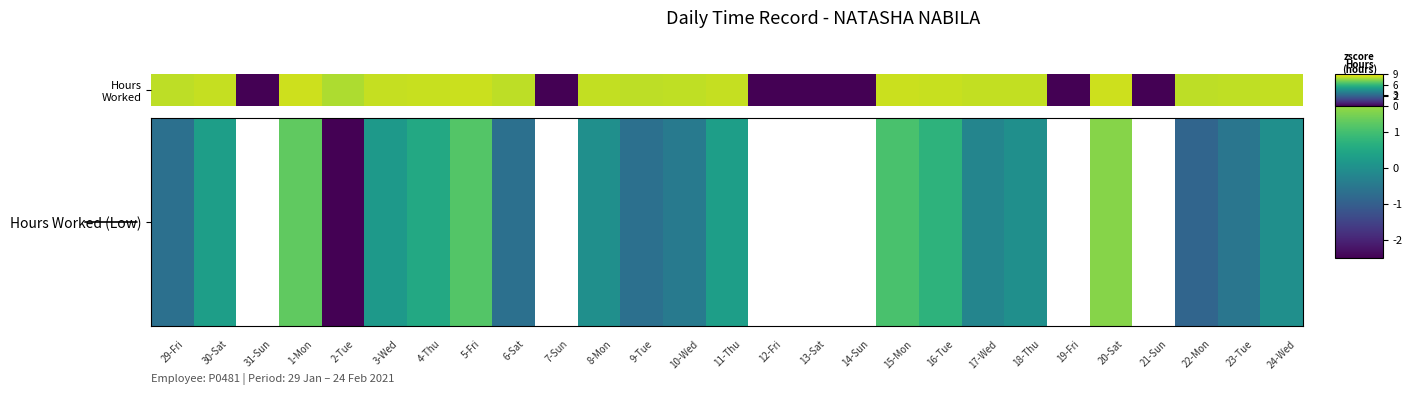

How many series are shown in this chart?

1